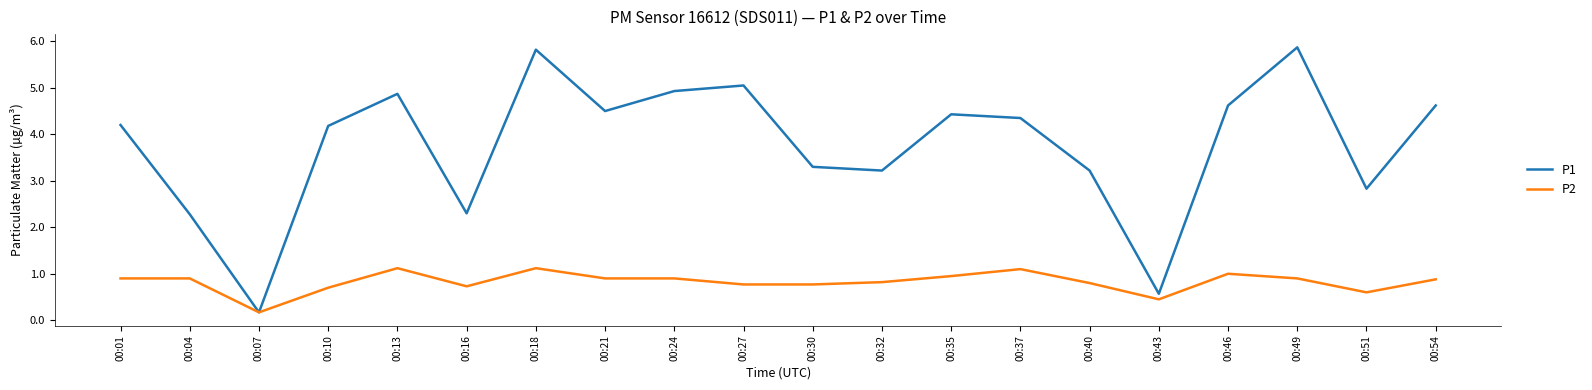

At which label does P2 reach its minimum?

00:07